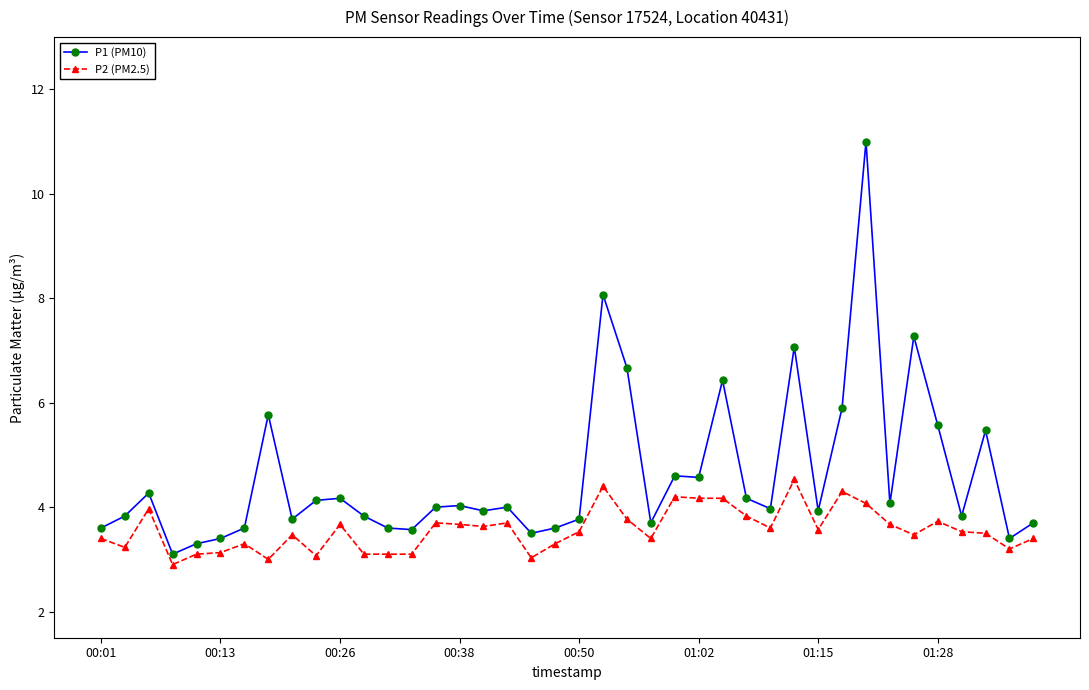

Which series has the largest total across all categories?

P1 (PM10)